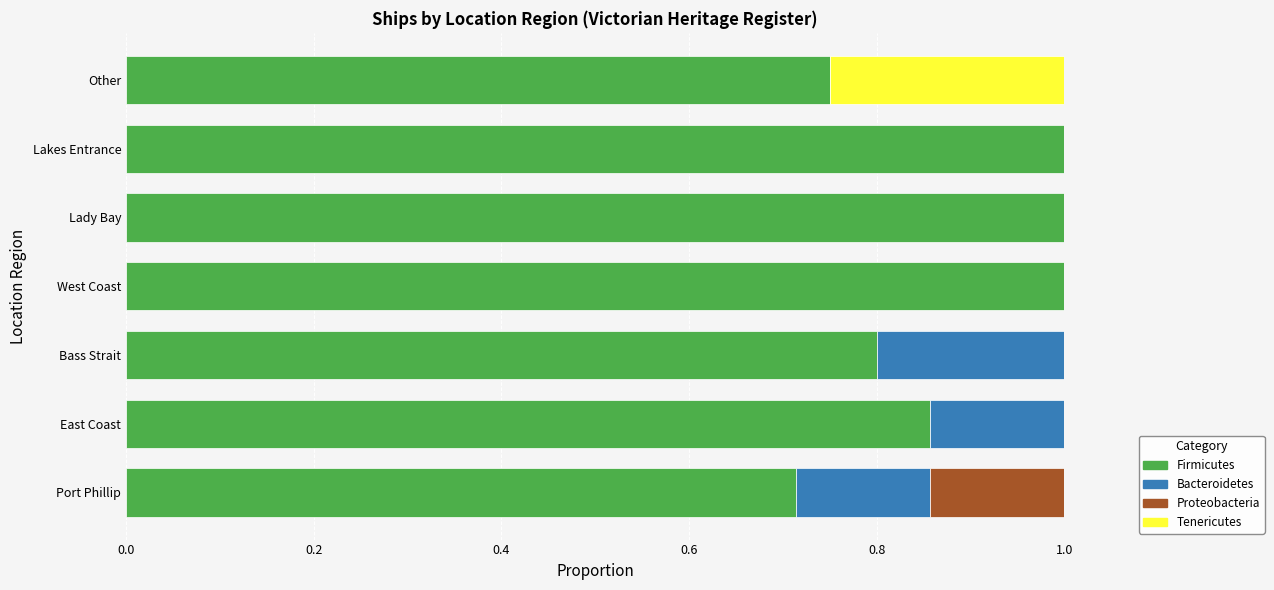

The Firmicutes series shows 0.2 at West Coast. True or false?

False